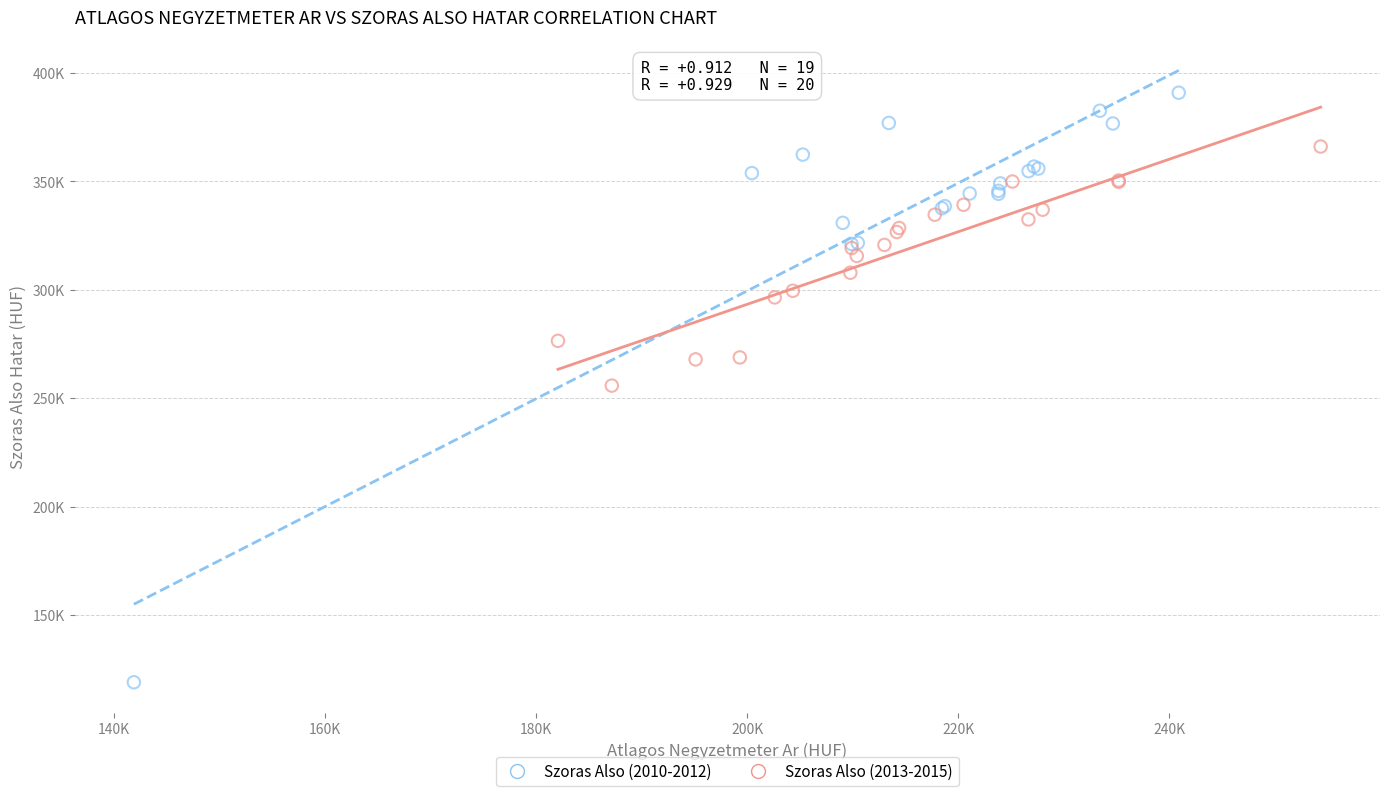

What are all the series names shown in the legend?

Szoras Also (2010-2012), Szoras Also (2013-2015)